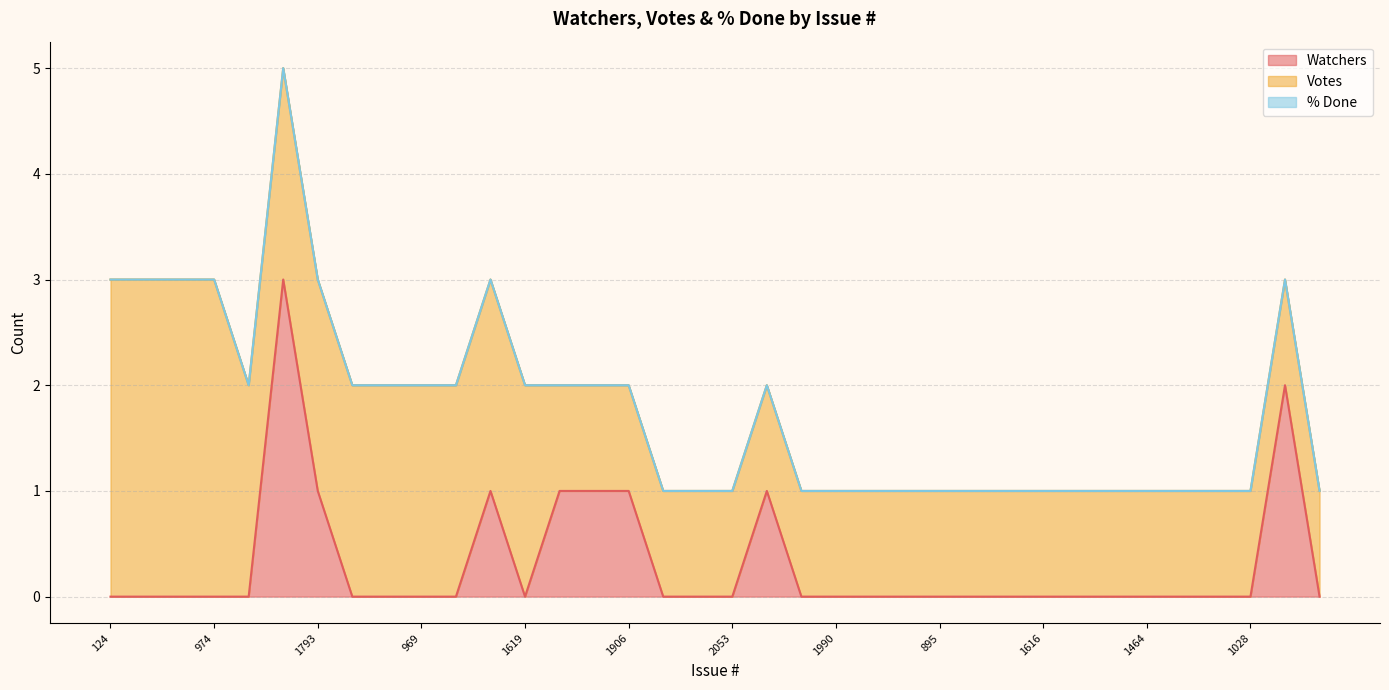

How many distinct data groups are displayed?

3